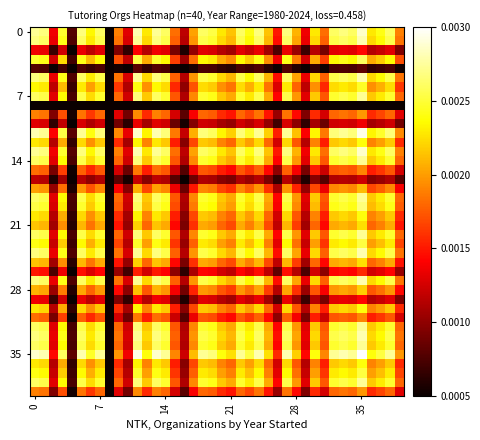

Which series has the widest spread of values?

35